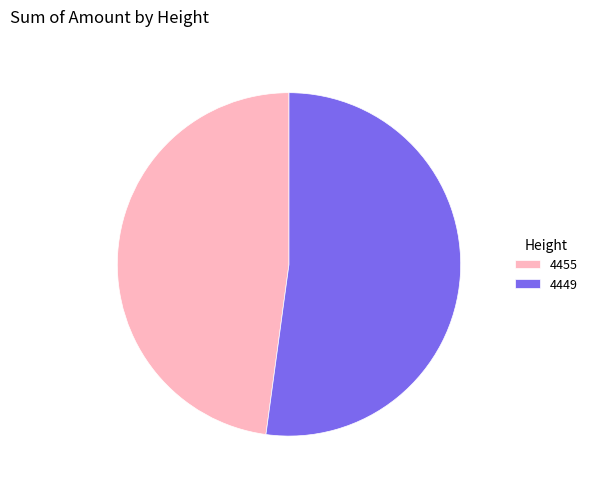

Which category accounts for the majority?

4449